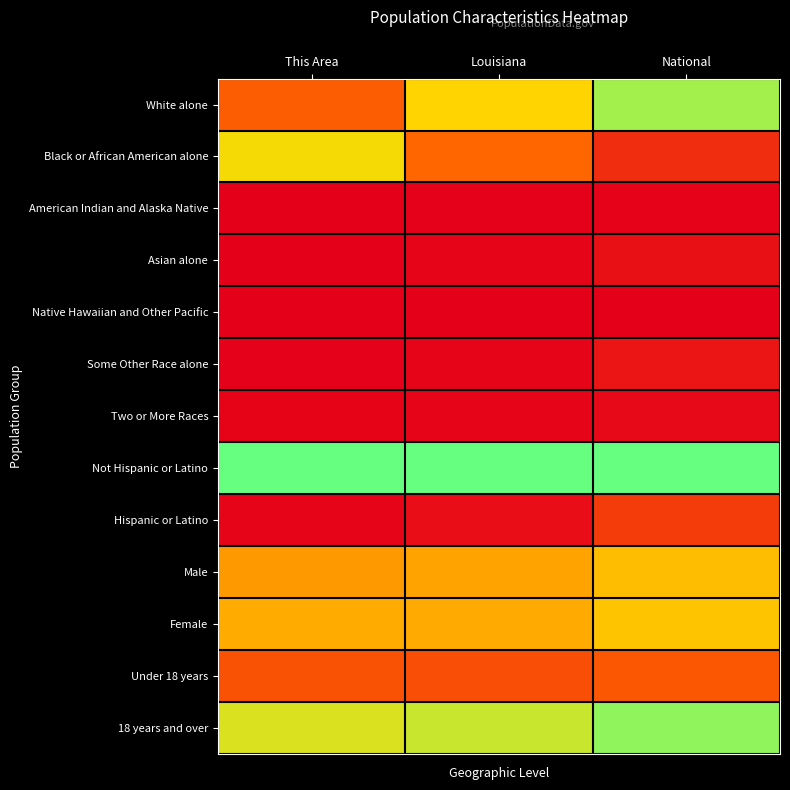

How many distinct data groups are displayed?

13